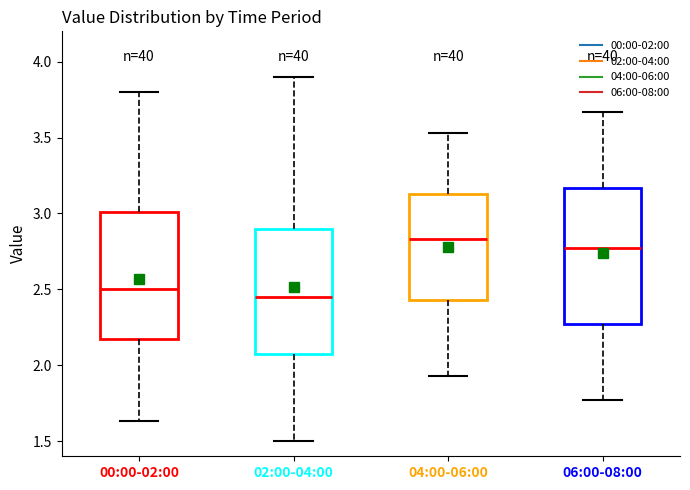

Where is the upper edge of the box for 06:00-08:00 on the y-axis? The values are not printed on the chart, so give them approximately, as read against the axis.

3.15